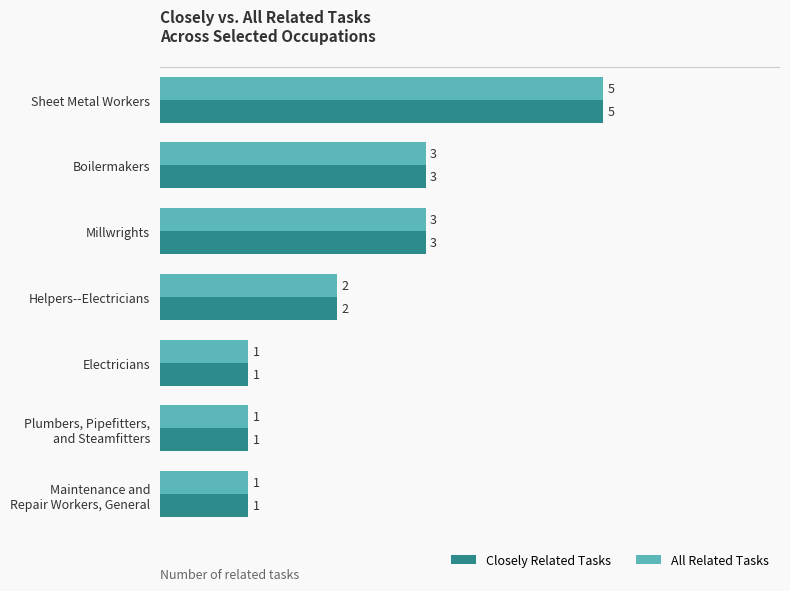

Is the value of All Related Tasks at Sheet Metal Workers greater than the value of Closely Related Tasks at Helpers--Electricians?

Yes